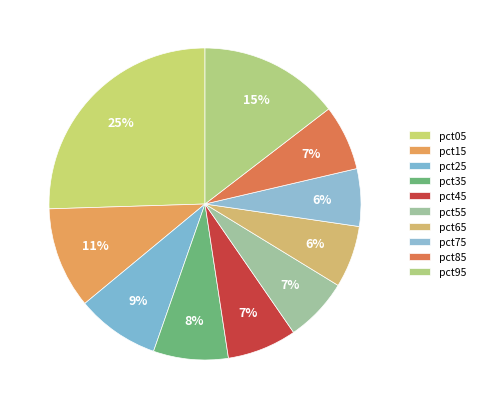

What is the total percentage of pct25 and pct75?

14.6%